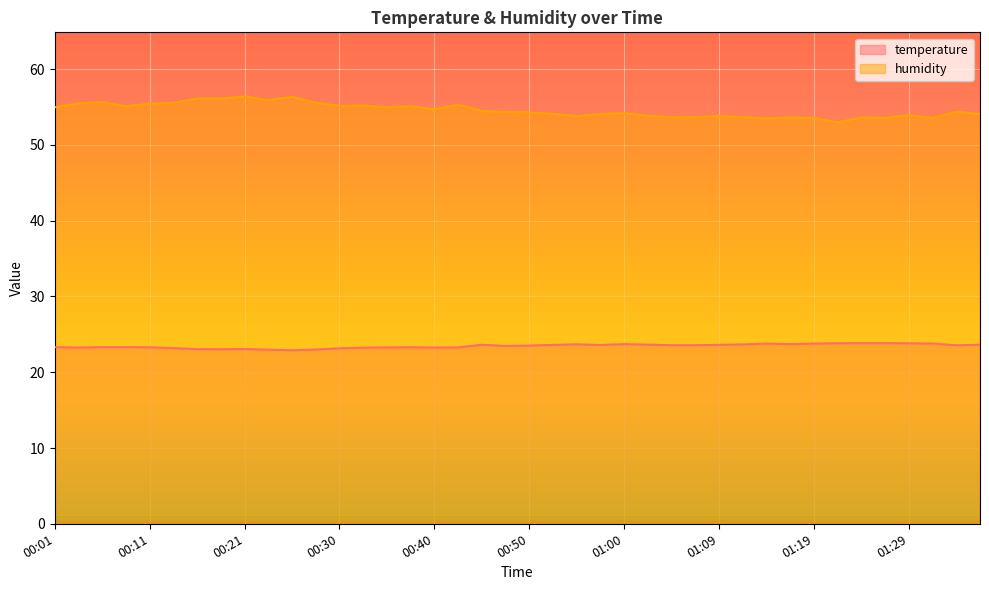

Count the number of categories in the chart.

40